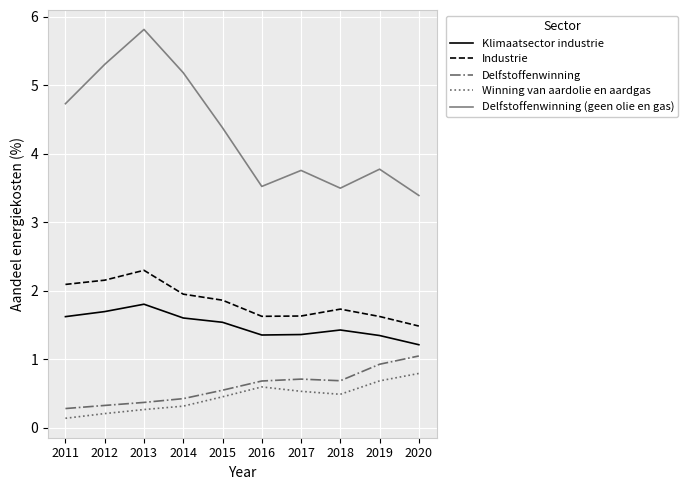

Does the chart display data point markers on the line(s)?

No